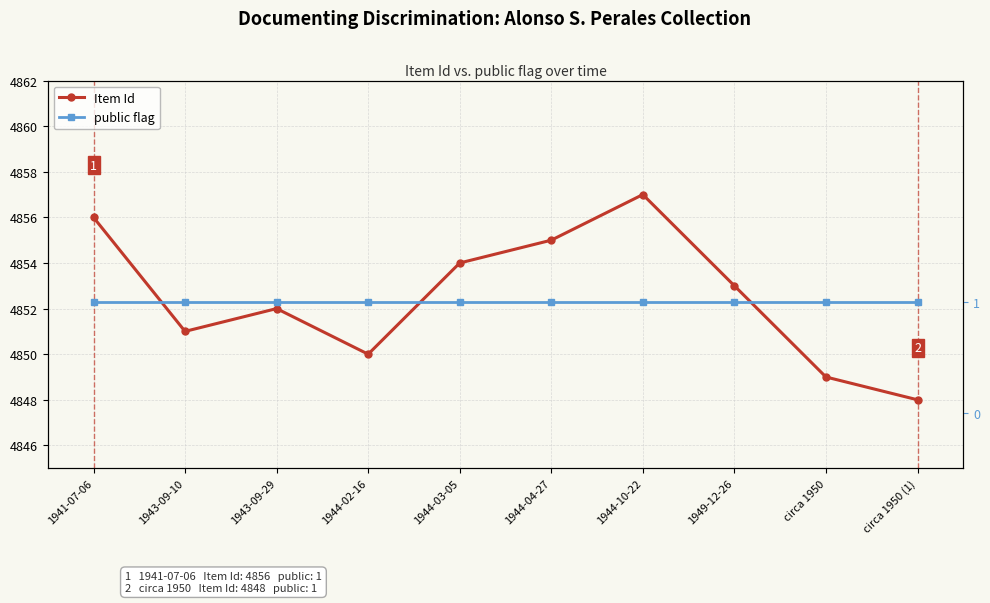

Does the chart have visible grid lines?

Yes